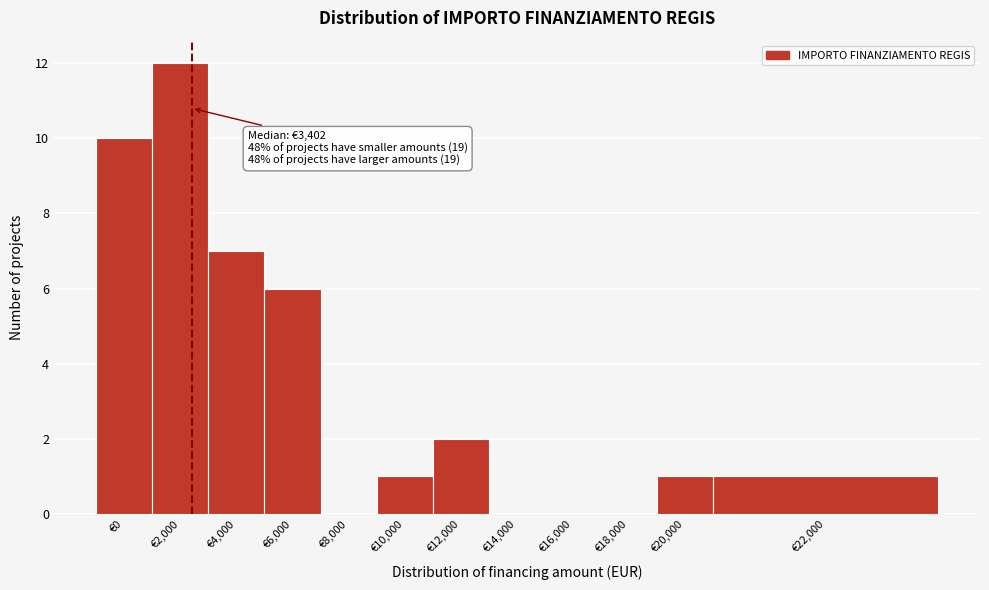

Reading right to left, extract all data points from this chart.

€22,000=1	€20,000=1	€18,000=0	€16,000=0	€14,000=0	€12,000=2	€10,000=1	€8,000=0	€6,000=6	€4,000=7	€2,000=12	€0=10